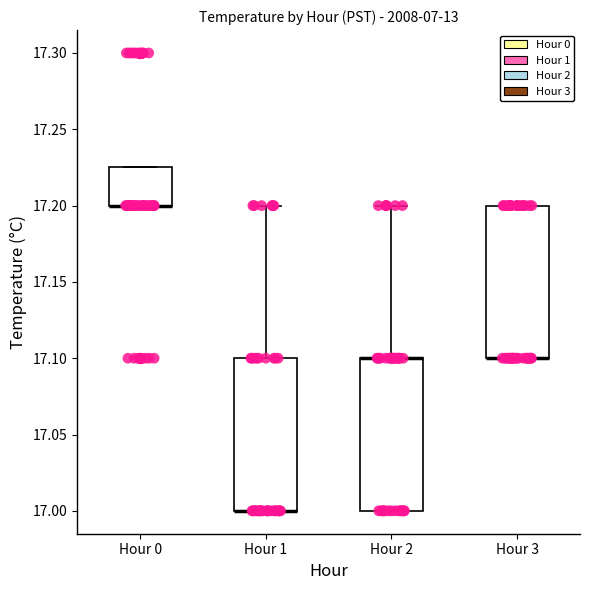

Reading left to right, transcribe this box plot: for each box, give where its median line is, the range the box spans, and where its two whiskers end, as read against the y-axis. The values are not printed on the chart, so give them approximately, as read against the axis.

Hour 0: median 17.200 (drawn on the box's lower edge), box 17.200 to 17.225, whiskers 17.200 to 17.225
Hour 1: median 17.000 (drawn on the box's lower edge), box 17.000 to 17.100, whiskers 17.000 to 17.200
Hour 2: median 17.100 (drawn on the box's upper edge), box 17.000 to 17.100, whiskers 17.000 to 17.200
Hour 3: median 17.100 (drawn on the box's lower edge), box 17.100 to 17.200, whiskers 17.100 to 17.200